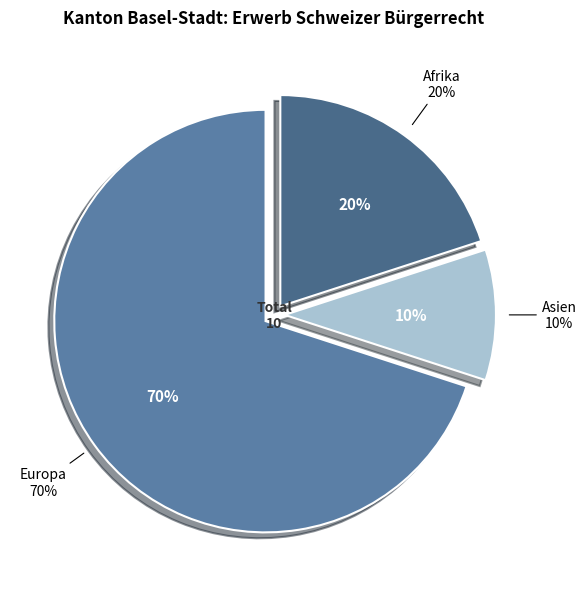

Which category has the biggest portion of the pie?

Europa